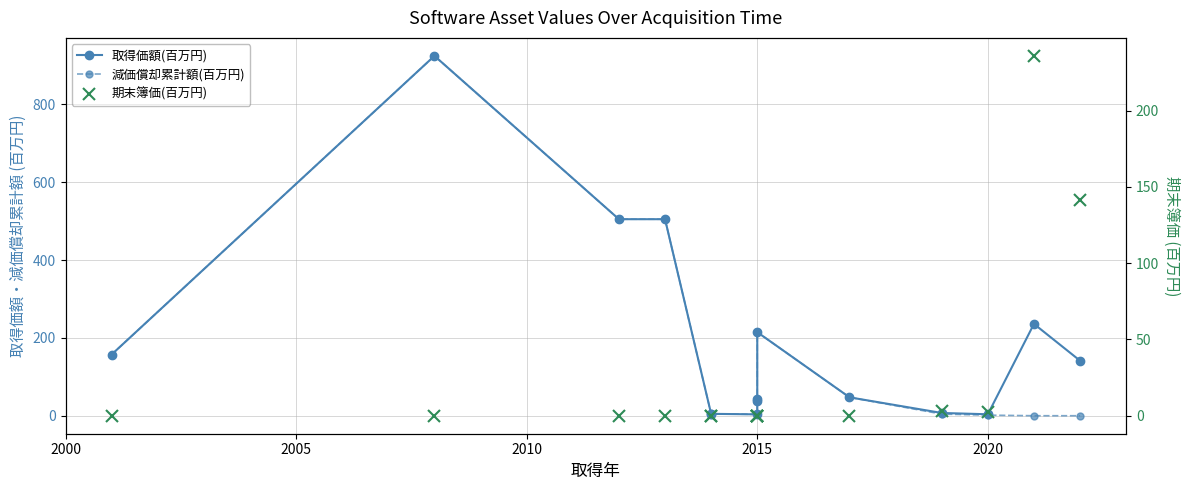

Where is the first local minimum for 減価償却累計額(百万円)?

2020